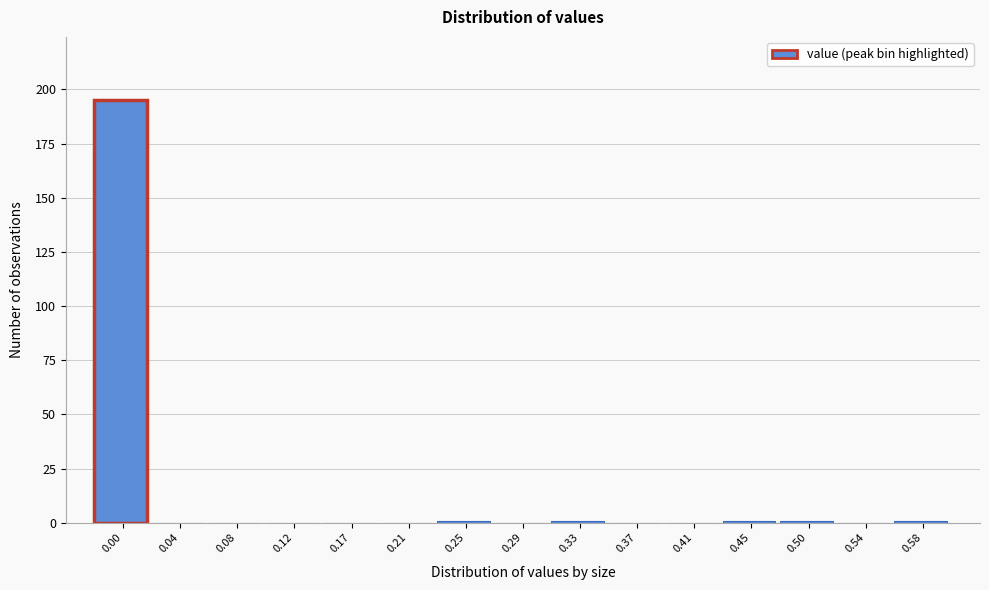

Reading left to right, transcribe all the data shown in this chart.

0.00=195	0.04=0	0.08=0	0.12=0	0.17=0	0.21=0	0.25=1	0.29=0	0.33=1	0.37=0	0.41=0	0.45=1	0.50=1	0.54=0	0.58=1